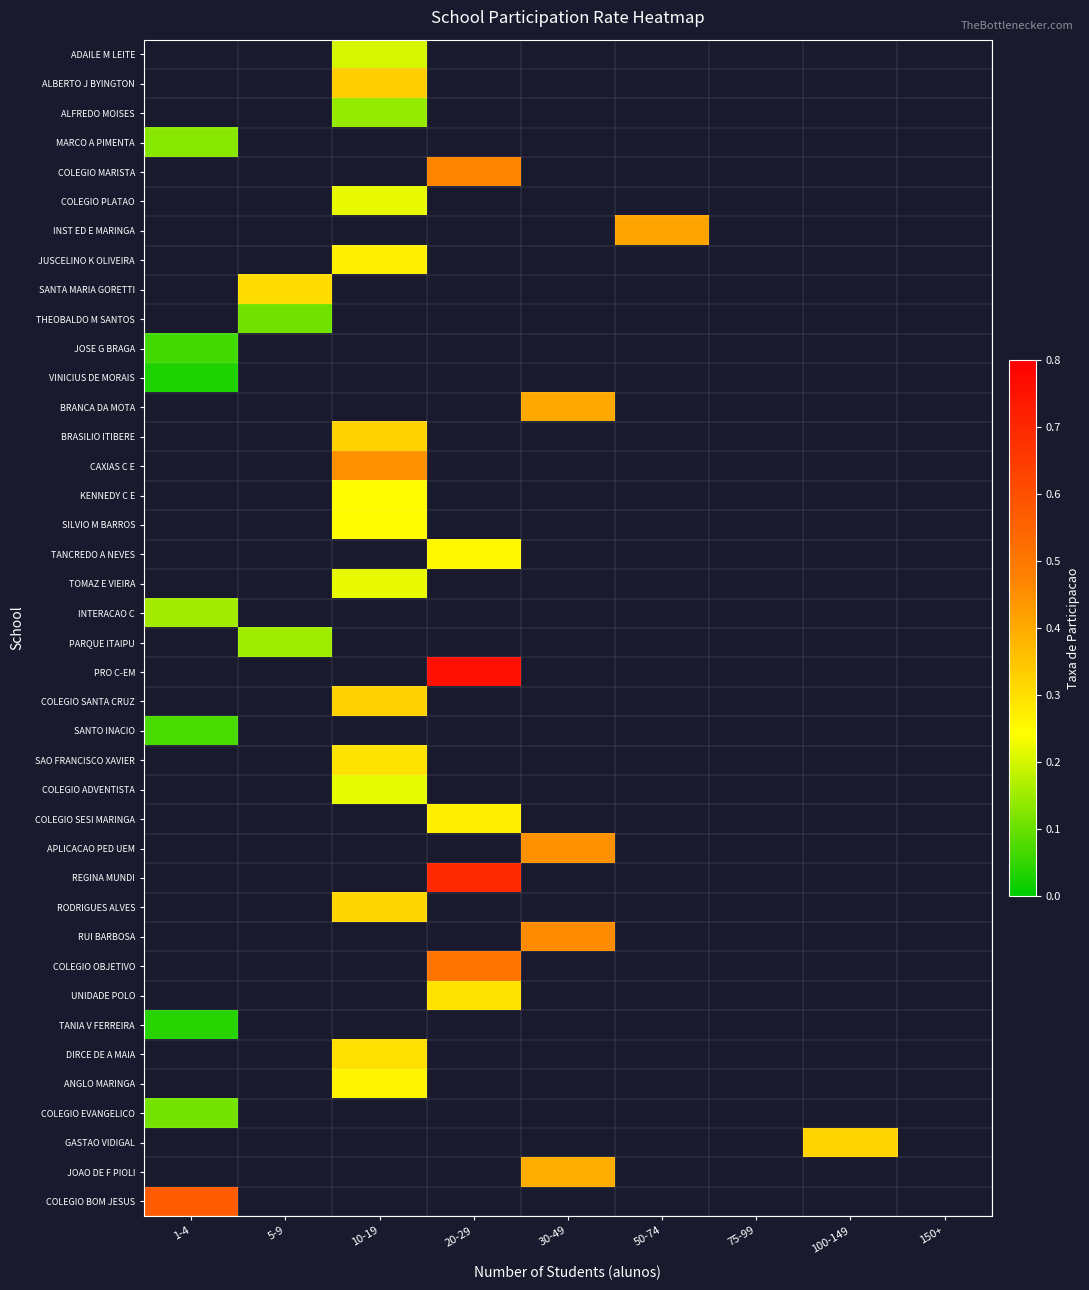

Rank the series by their maximum value, from lowest to highest.

VINICIUS DE MORAIS, BRANCA DA MOTA, BRASILIO ITIBERE, CAXIAS C E, KENNEDY C E, SILVIO M BARROS, TANCREDO A NEVES, TOMAZ E VIEIRA, INTERACAO C, PARQUE ITAIPU, PRO C-EM, COLEGIO SANTA CRUZ, SANTO INACIO, SAO FRANCISCO XAVIER, COLEGIO ADVENTISTA, COLEGIO SESI MARINGA, APLICACAO PED UEM, REGINA MUNDI, RODRIGUES ALVES, RUI BARBOSA, COLEGIO OBJETIVO, UNIDADE POLO, TANIA V FERREIRA, DIRCE DE A MAIA, ANGLO MARINGA, COLEGIO EVANGELICO, GASTAO VIDIGAL, JOAO DE F PIOLI, COLEGIO BOM JESUS, ADAILE M LEITE, ALBERTO J BYINGTON, ALFREDO MOISES, MARCO A PIMENTA, COLEGIO MARISTA, COLEGIO PLATAO, INST ED E MARINGA, JUSCELINO K OLIVEIRA, SANTA MARIA GORETTI, THEOBALDO M SANTOS, JOSE G BRAGA